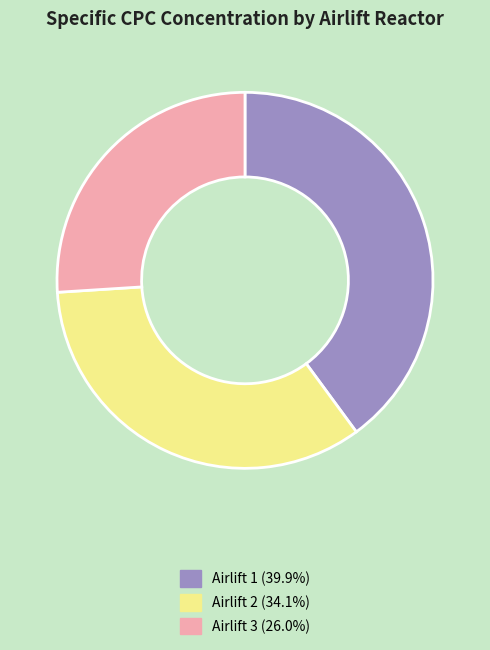

How many slices are in this pie chart?

3